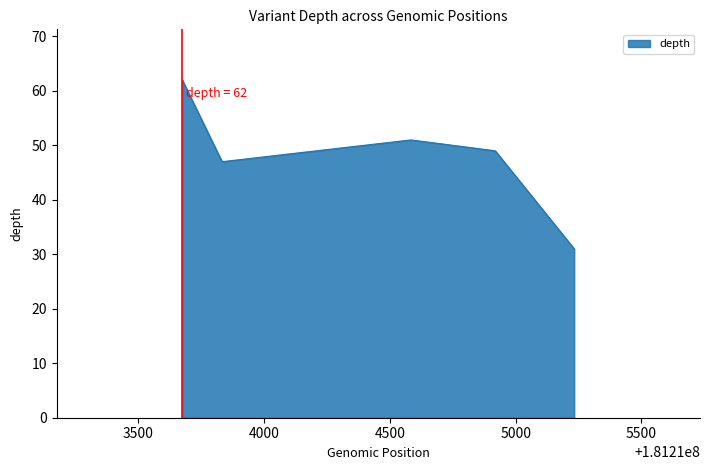

What is the greatest value displayed?

62.0